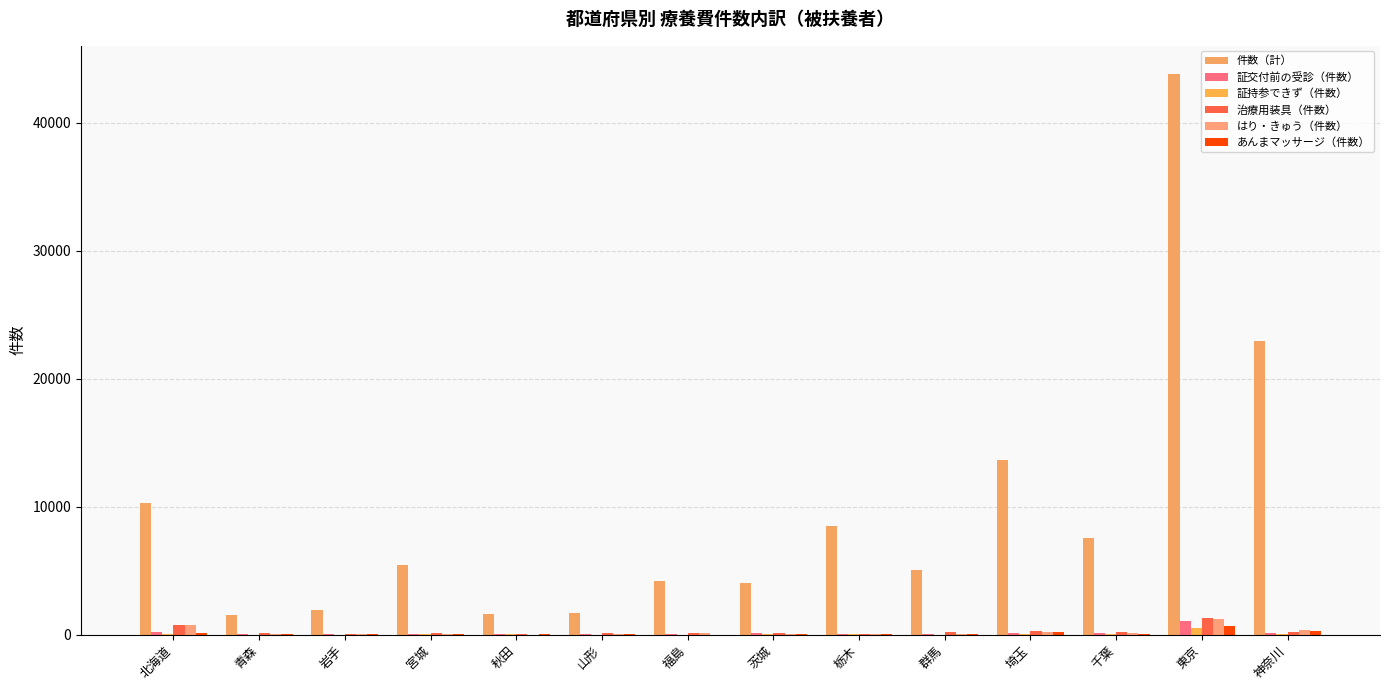

Between 北海道 and 群馬, which series saw the biggest shift?

件数（計）